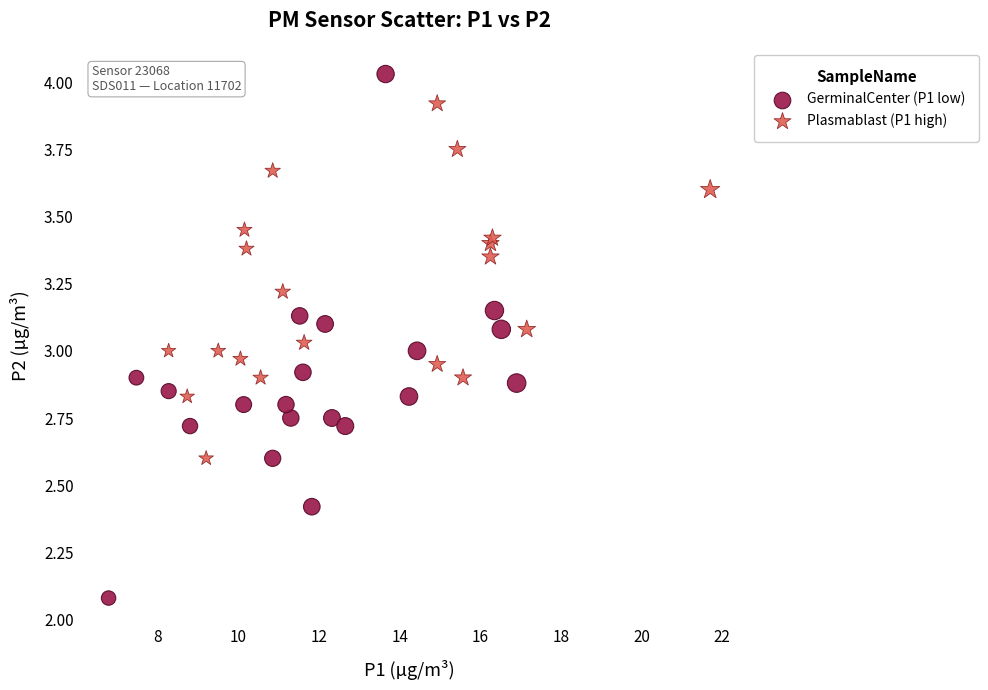

Which series reaches the maximum Y coordinate?

GerminalCenter (P1 low)